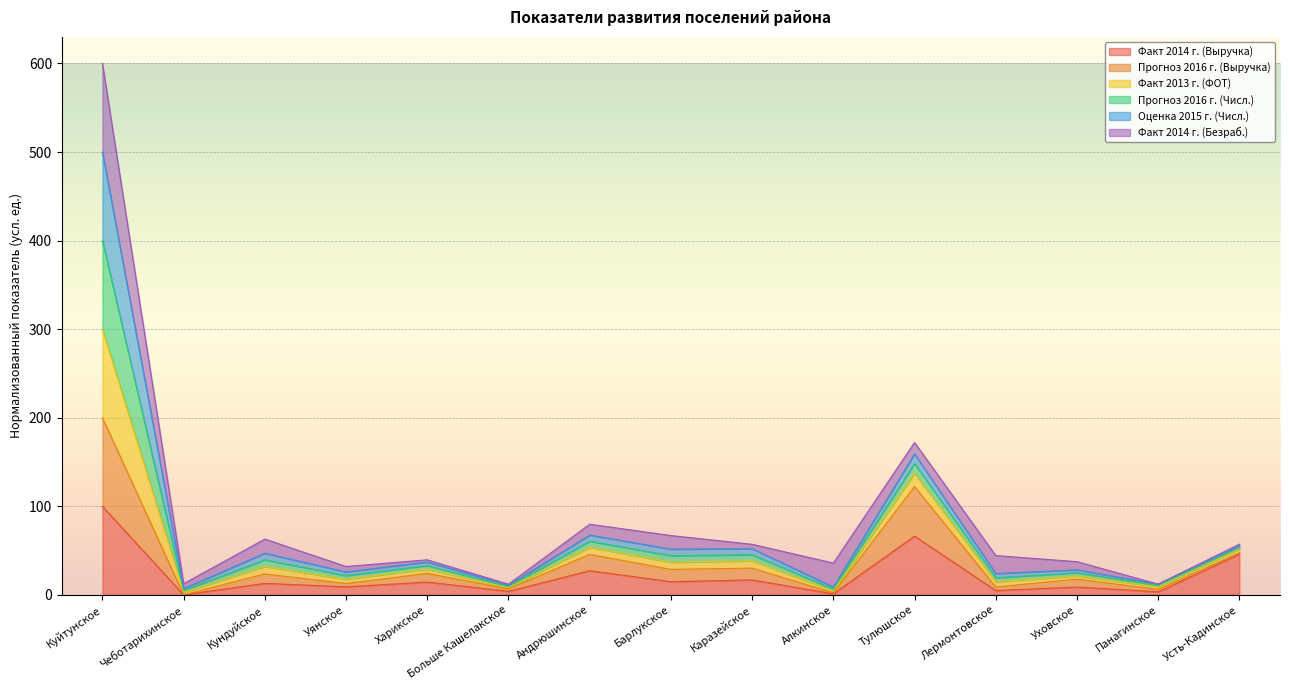

Which has a higher value, Уянское or Харикское?

Харикское